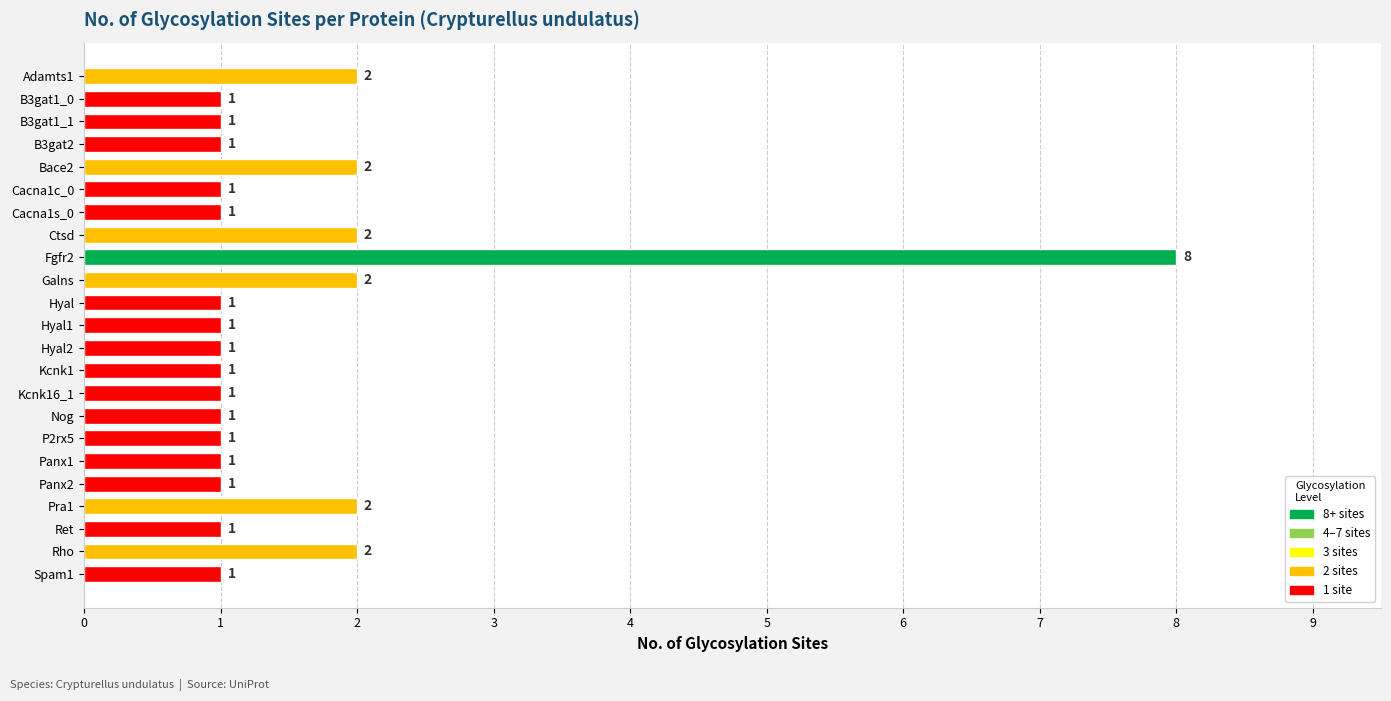

How many values are between 1 and 2?

22